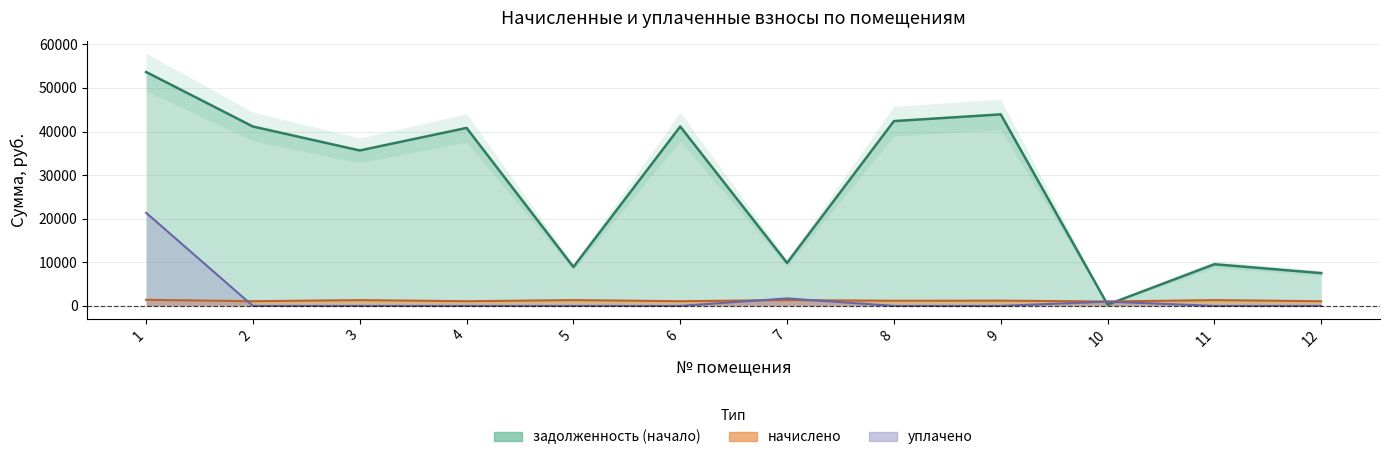

What is the spread (max minus min) of values at 5?

8931.5